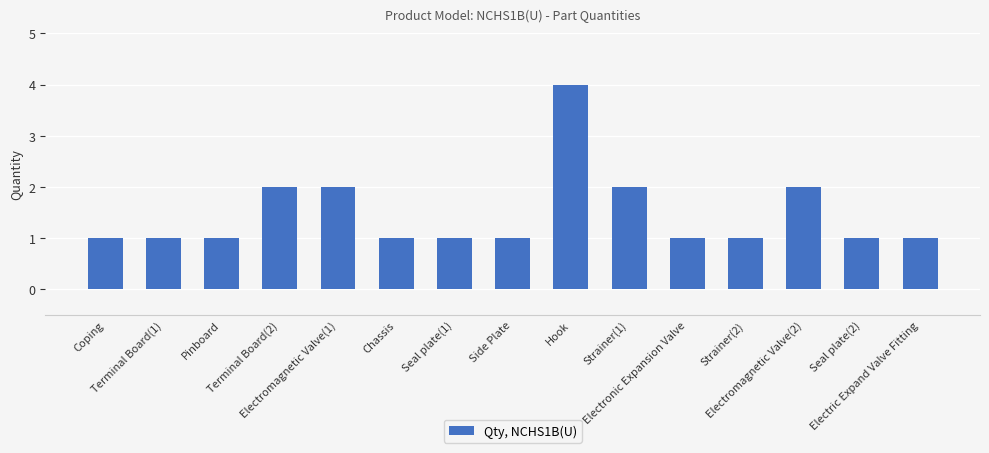

What is the smallest value displayed?

1